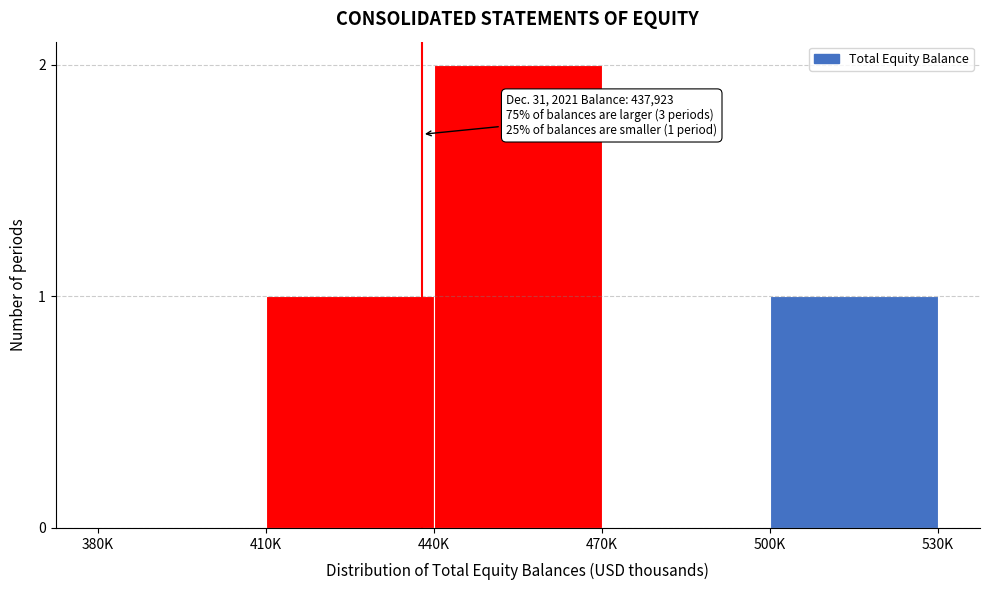

Reading left to right, extract all data points from this chart.

380K=0	410K=1	440K=2	470K=0	500K=1